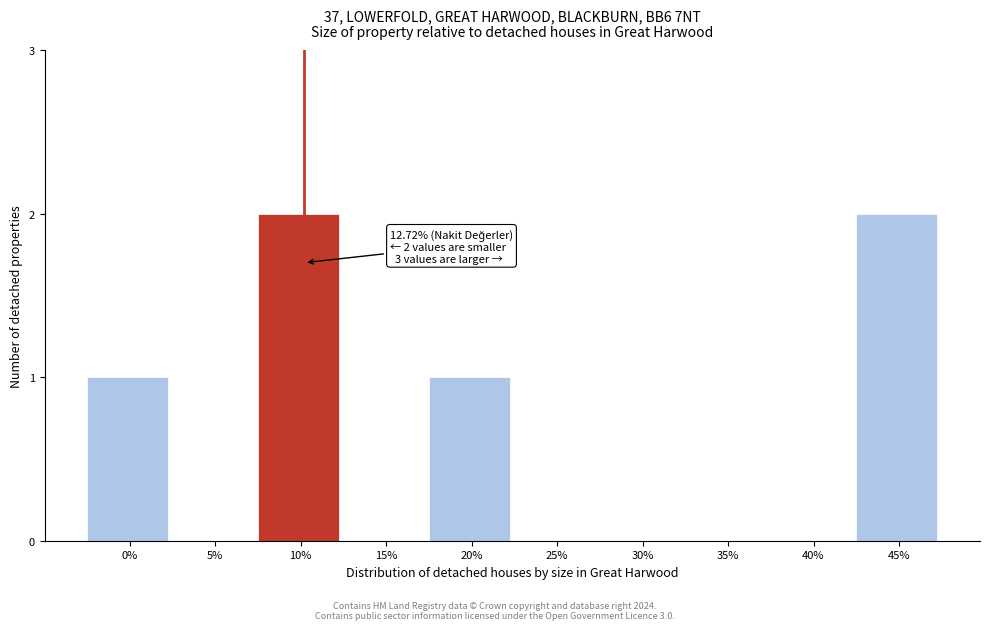

Which has a higher value, 10% or 15%?

10%